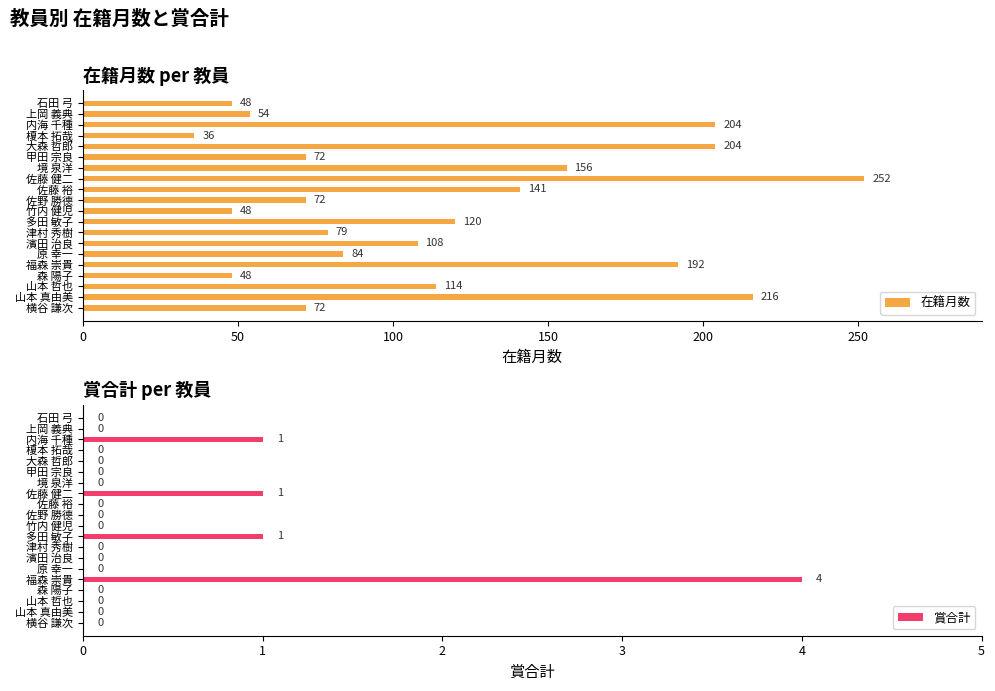

What is the sum of all 在籍月数 values?

2320